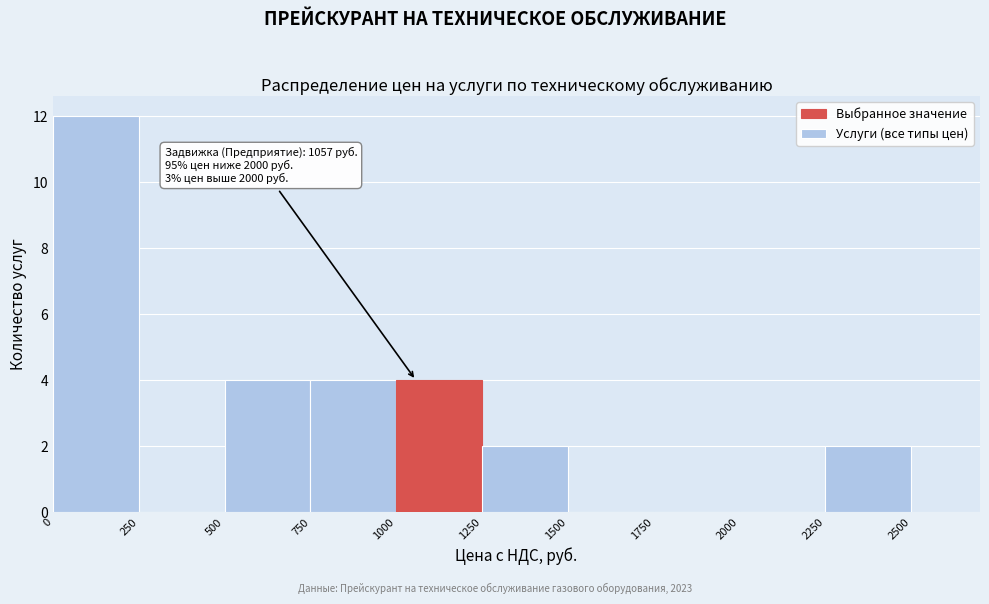

Which range on the x-axis has the tallest bar?

0 to 250